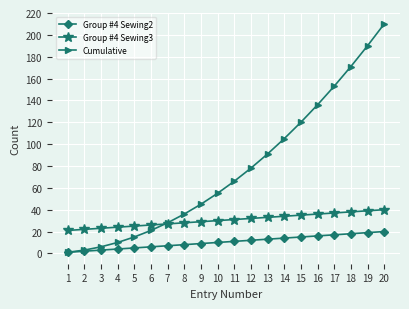

Rank the series at 15 from highest to lowest value.

Cumulative, Group #4 Sewing3, Group #4 Sewing2